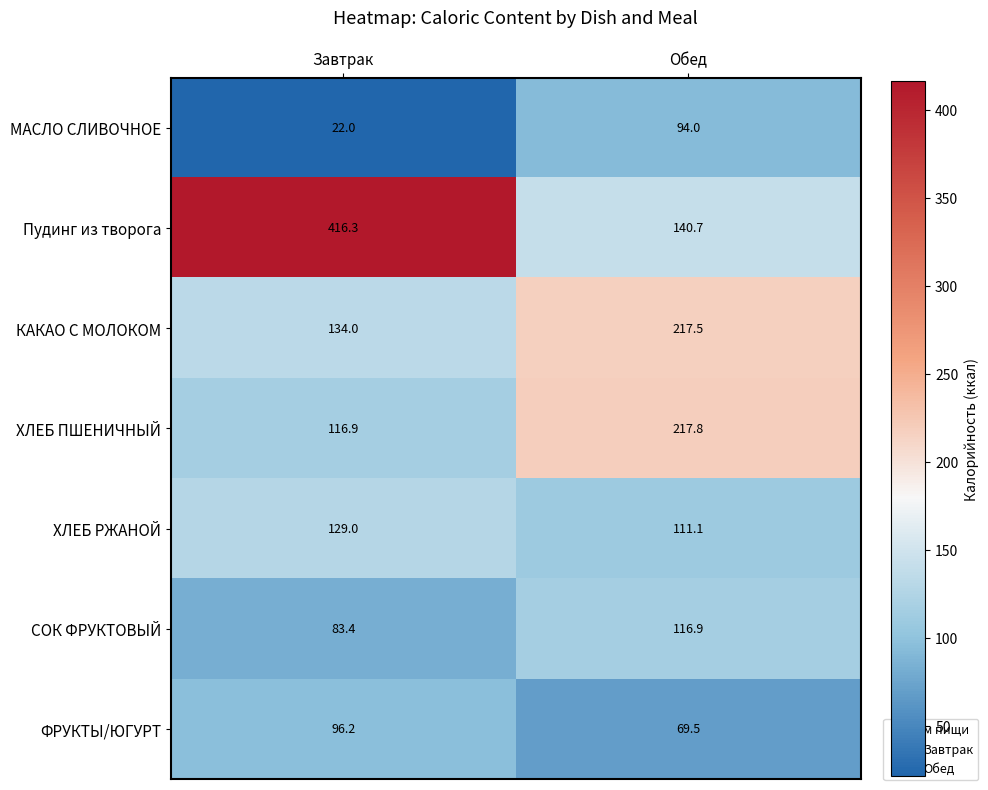

Reading left to right, transcribe all the data shown in this chart.

МАСЛО СЛИВОЧНОЕ: Завтрак=22.0	Обед=94.0
Пудинг из творога: Завтрак=416.3	Обед=140.7
КАКАО С МОЛОКОМ: Завтрак=134.0	Обед=217.5
ХЛЕБ ПШЕНИЧНЫЙ: Завтрак=116.9	Обед=217.8
ХЛЕБ РЖАНОЙ: Завтрак=129.0	Обед=111.1
СОК ФРУКТОВЫЙ: Завтрак=83.4	Обед=116.9
ФРУКТЫ/ЮГУРТ: Завтрак=96.2	Обед=69.5